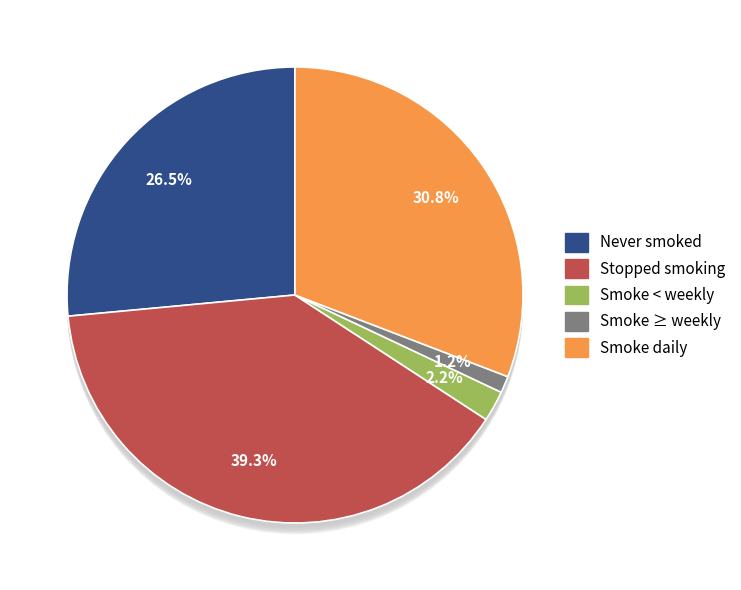

Is there any slice that represents more than half of the pie?

No